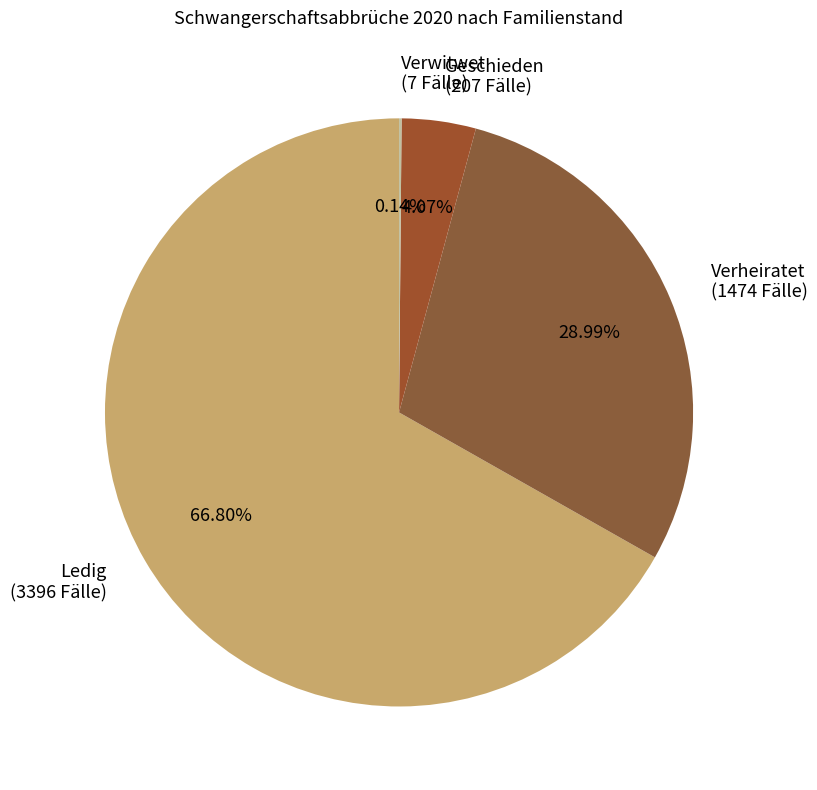

What percentage do Ledig and Verheiratet together represent?

95.8%